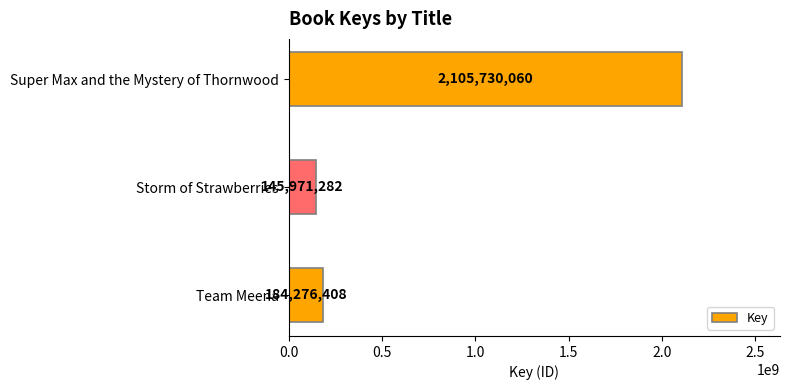

What is the sum of the values at Super Max and the Mystery of Thornwood and Team Meena?

2290006468